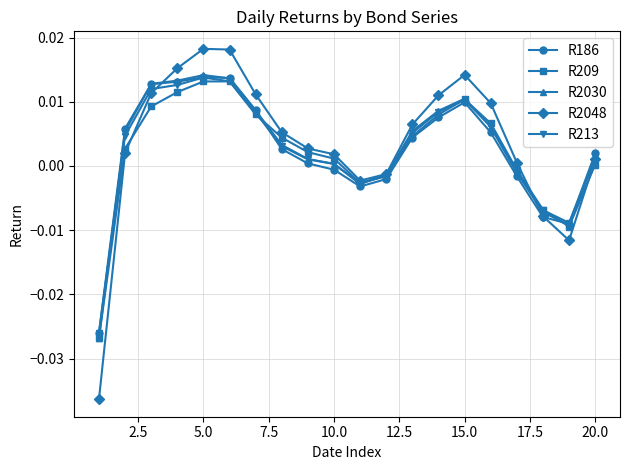

True or false: R186 and R209 intersect in this chart.

True